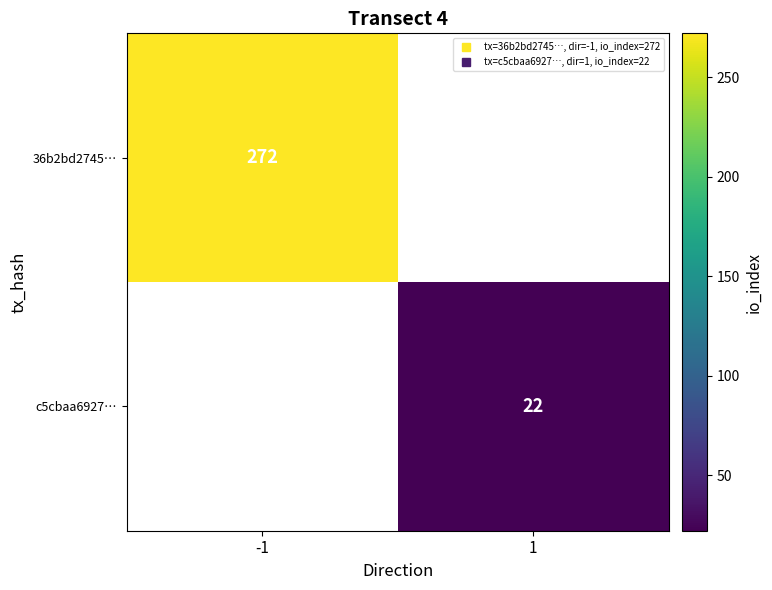

The value of c5cbaa6927… at 1 is 10.6. True or false?

False